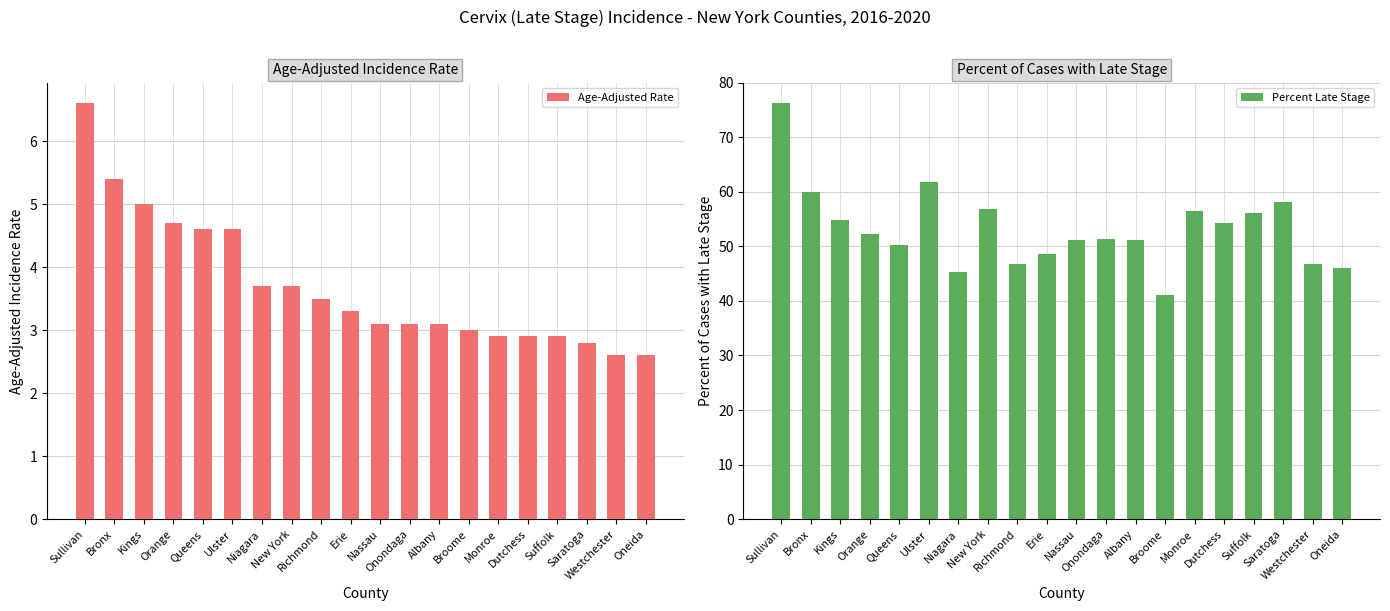

What is the total value across all series at Ulster?

66.4